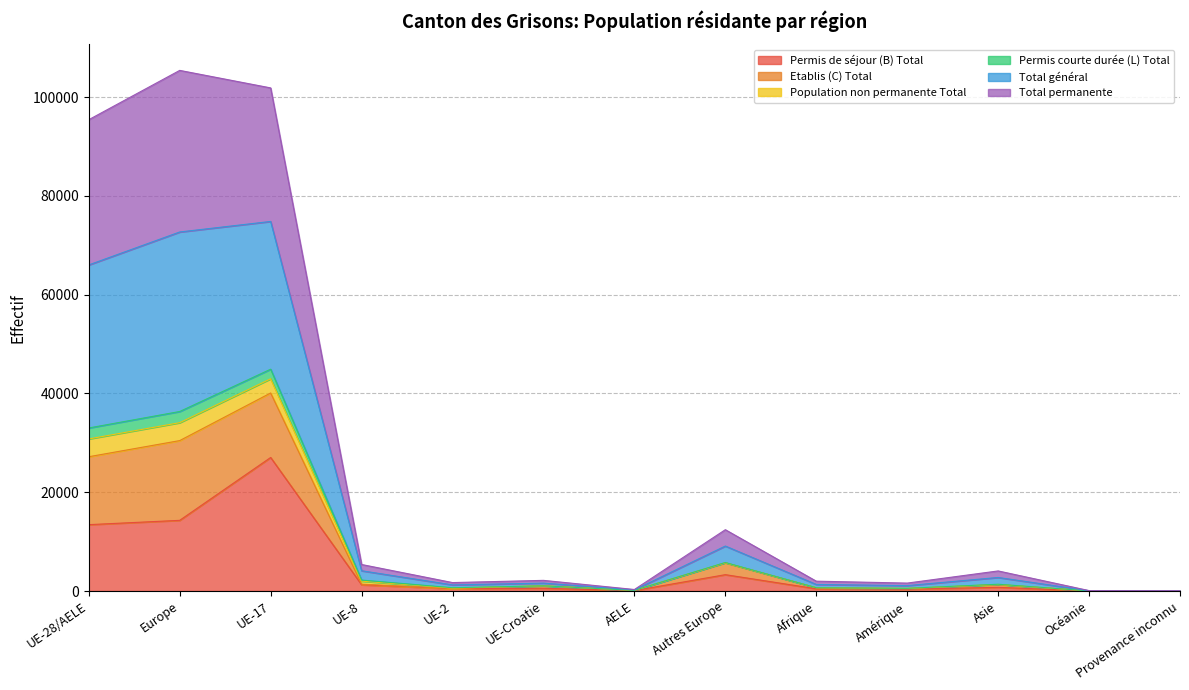

At which label does Permis de séjour (B) Total reach its peak?

UE-17